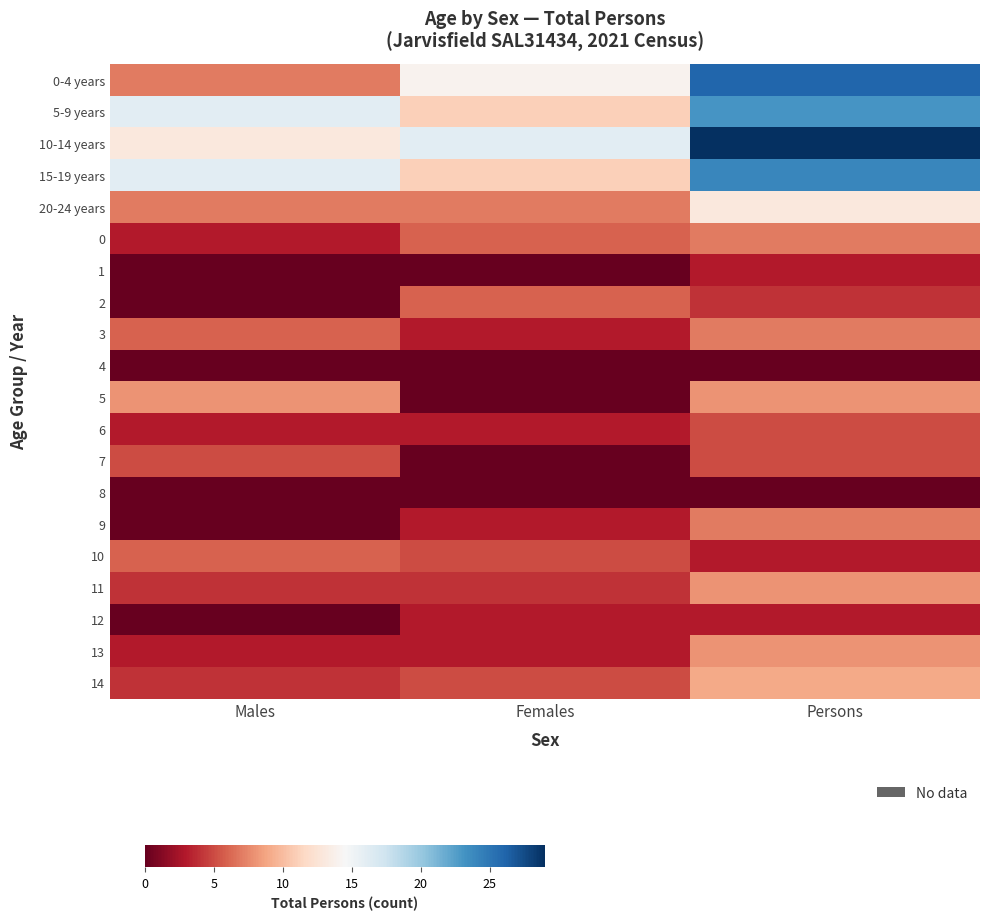

At which category is the sum across all series the highest?

Persons